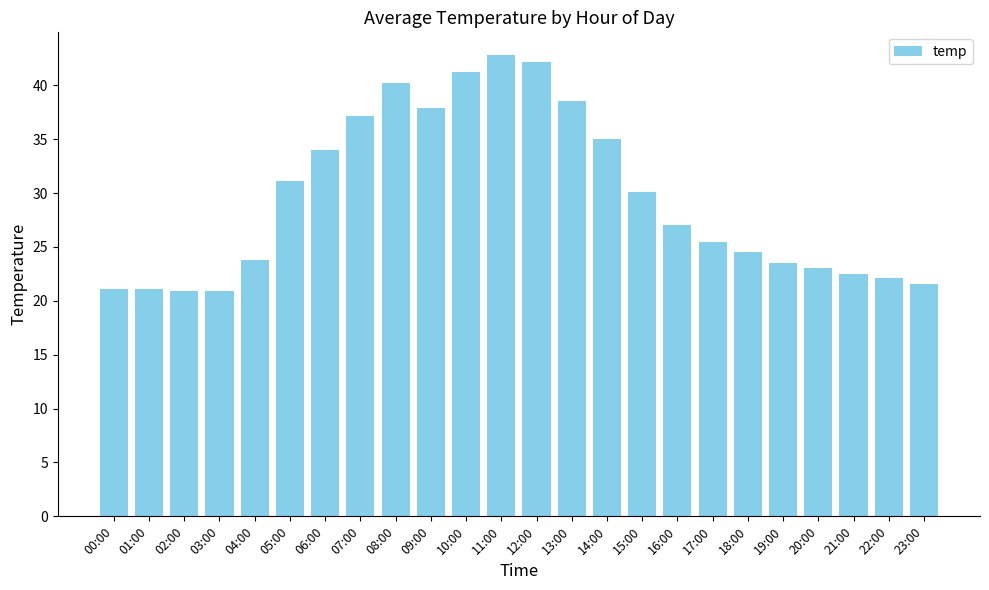

Count the number of categories in the chart.

24